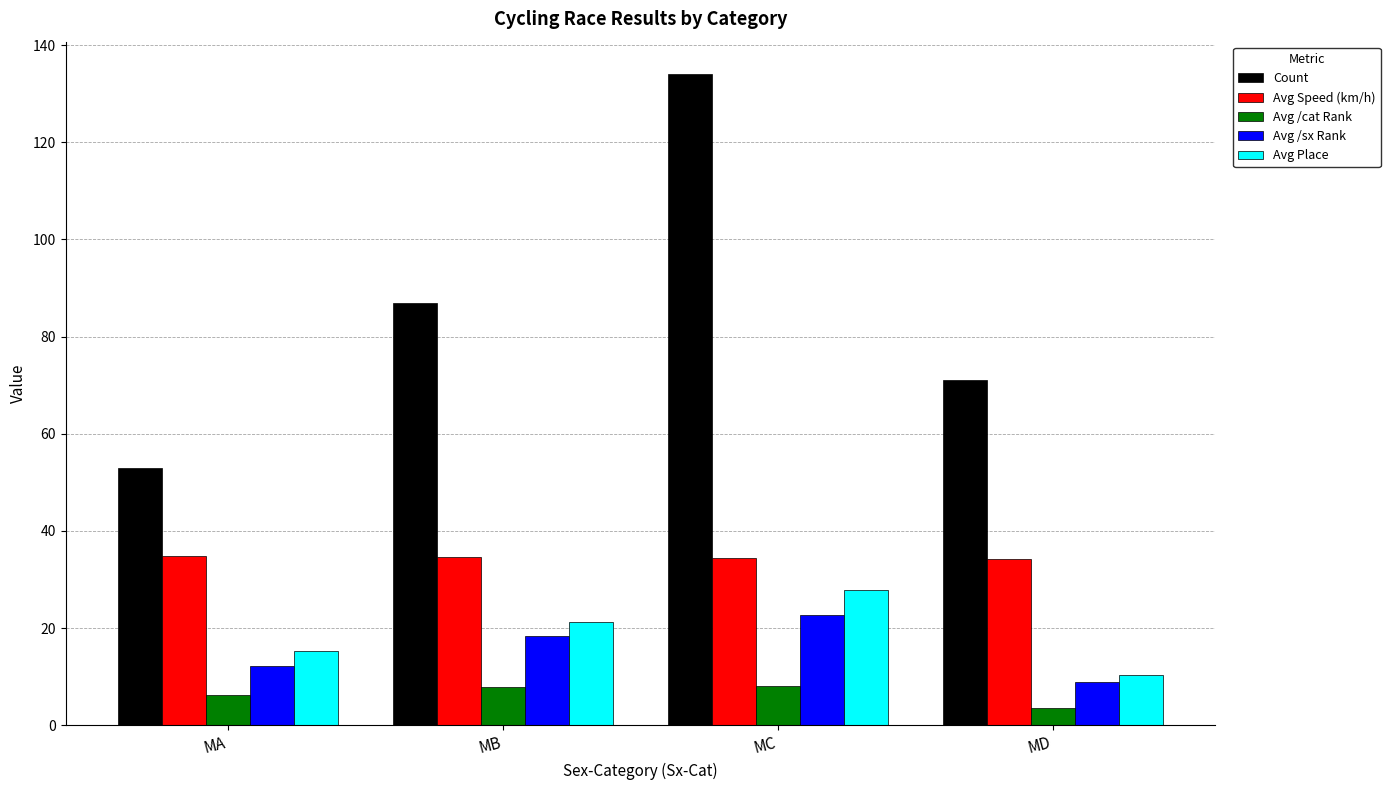

Is it true that Avg /sx Rank equals 12.1 at MA?

True